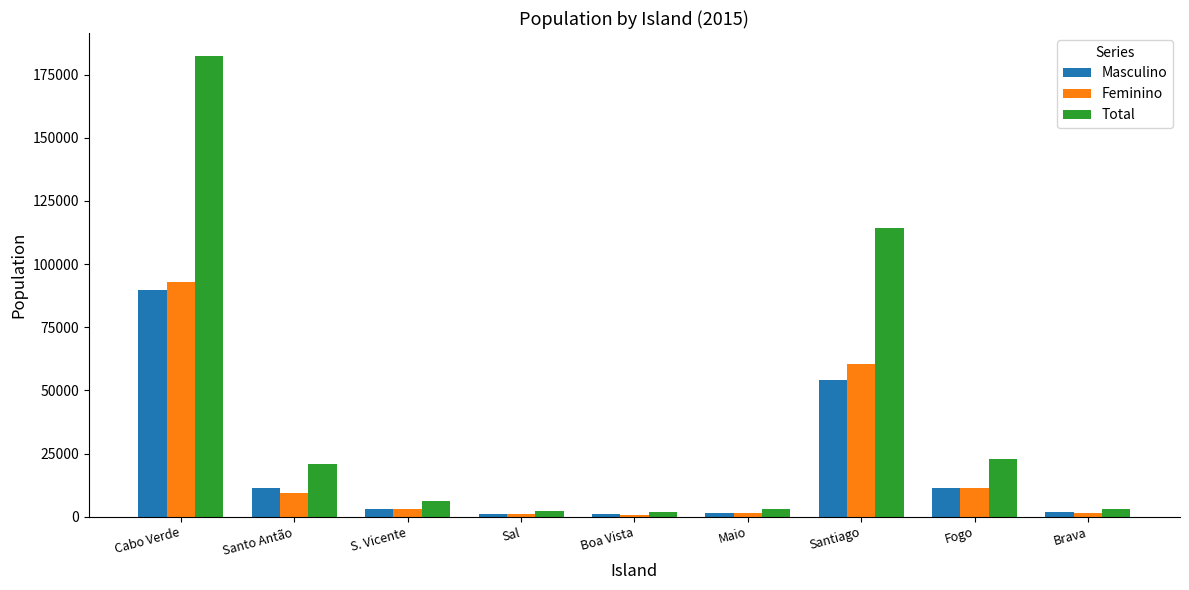

What is the label of the 6th bar from the left?

Maio